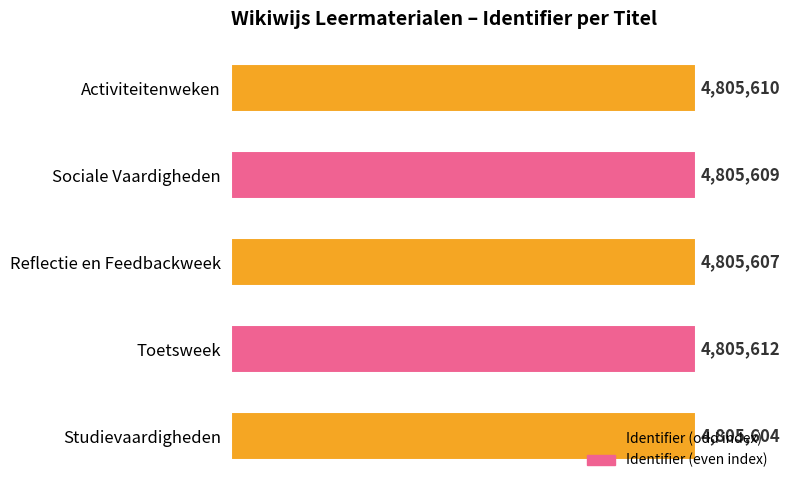

List the labels in order of value, smallest first.

Studievaardigheden, Reflectie en Feedbackweek, Sociale Vaardigheden, Activiteitenweken, Toetsweek